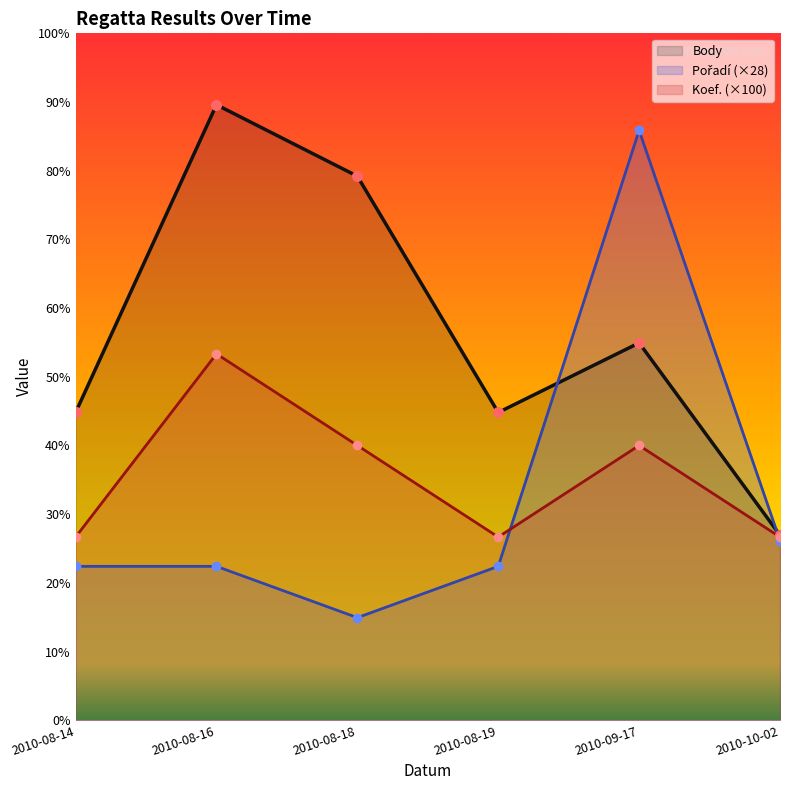

At which category is the sum across all series the highest?

2010-09-17